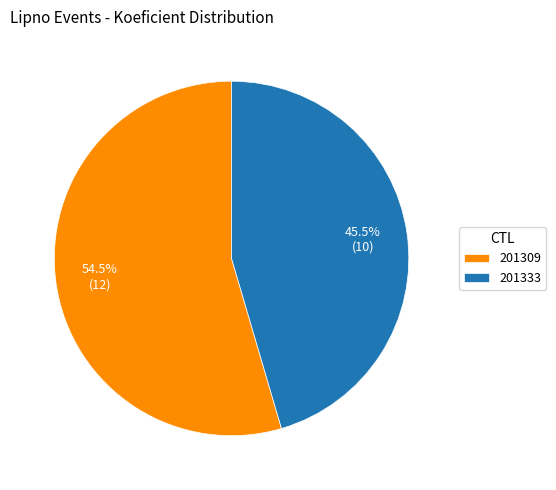

Which category accounts for the majority?

201309